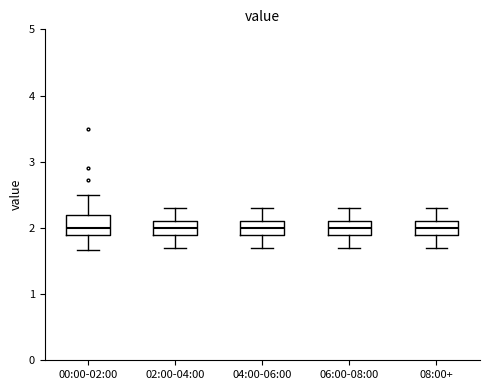

Where is the upper edge of the box for 04:00-06:00 on the y-axis? The values are not printed on the chart, so give them approximately, as read against the axis.

2.1